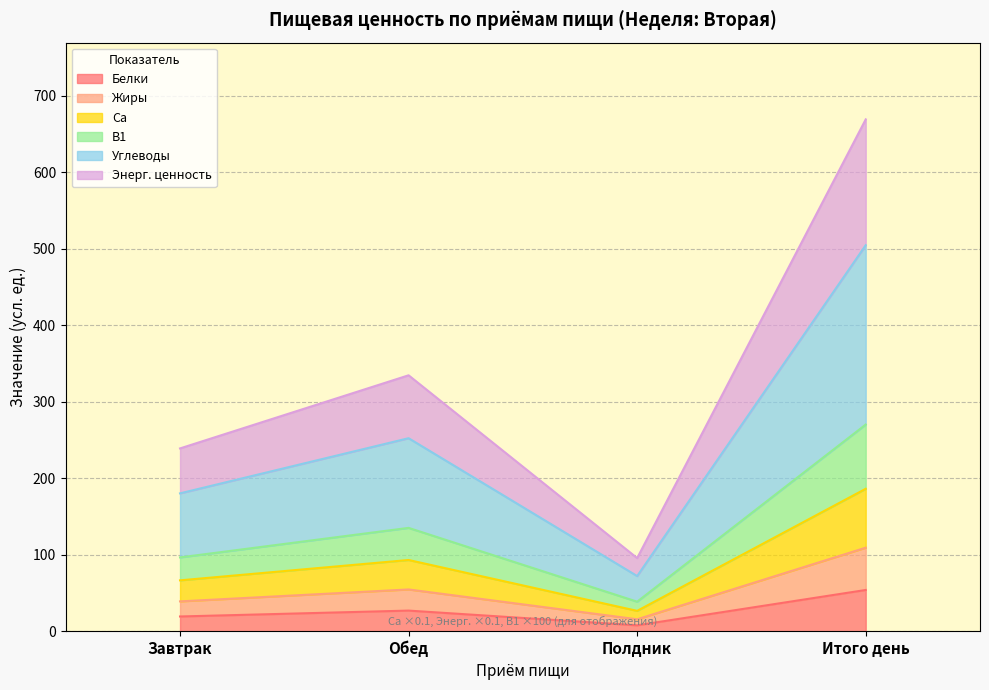

What is the label of the 1st point from the right?

Итого день